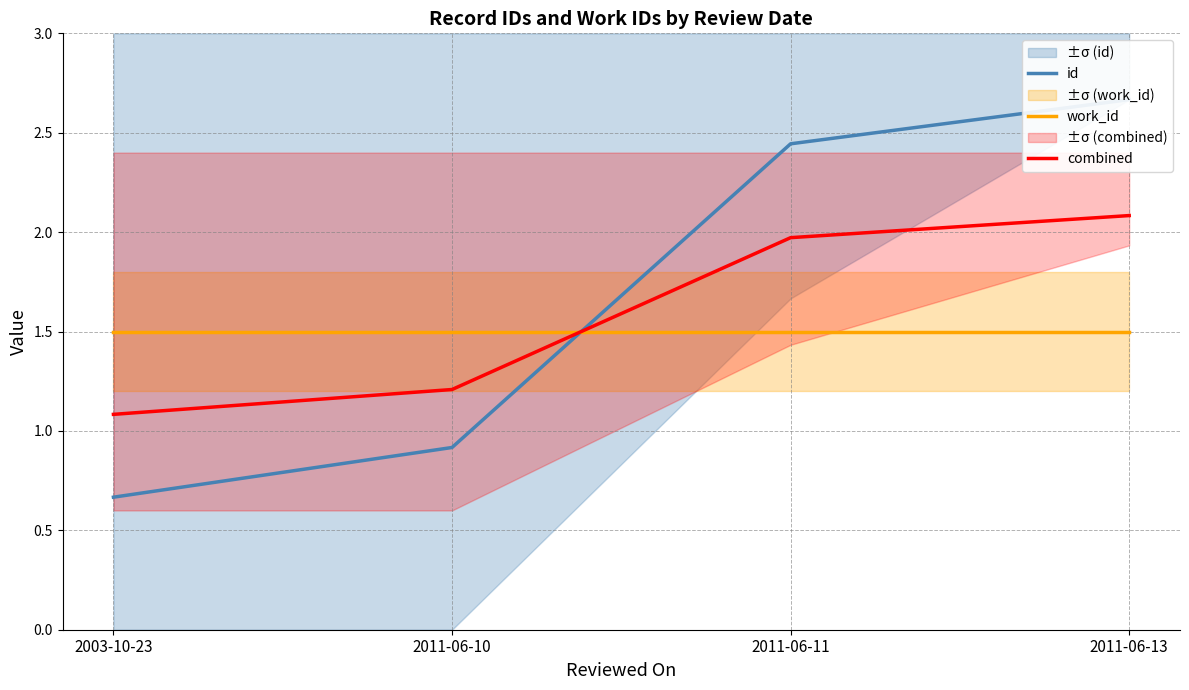

Between which two adjacent categories do combined and work_id first intersect?

2011-06-10 and 2011-06-11